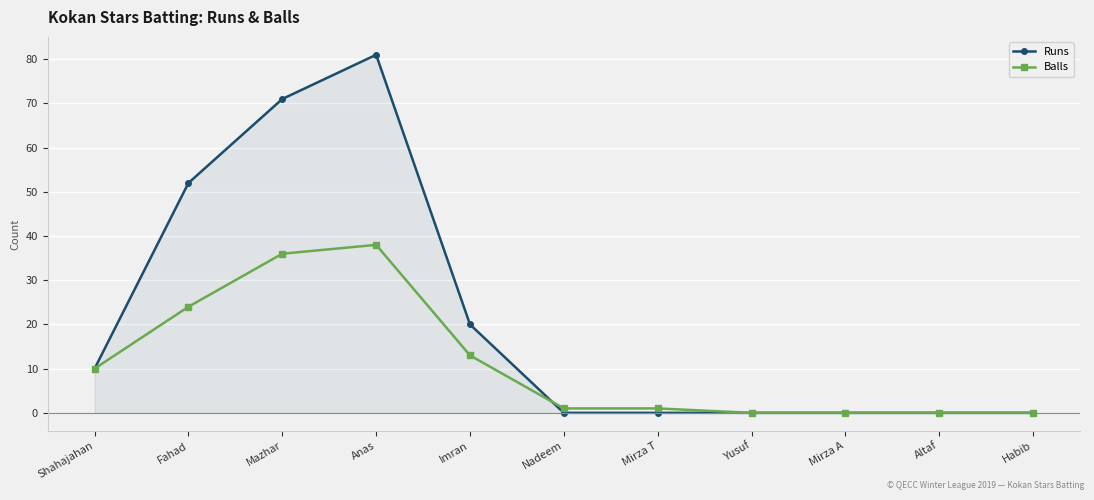

At which category does Runs reach its first local peak?

Anas